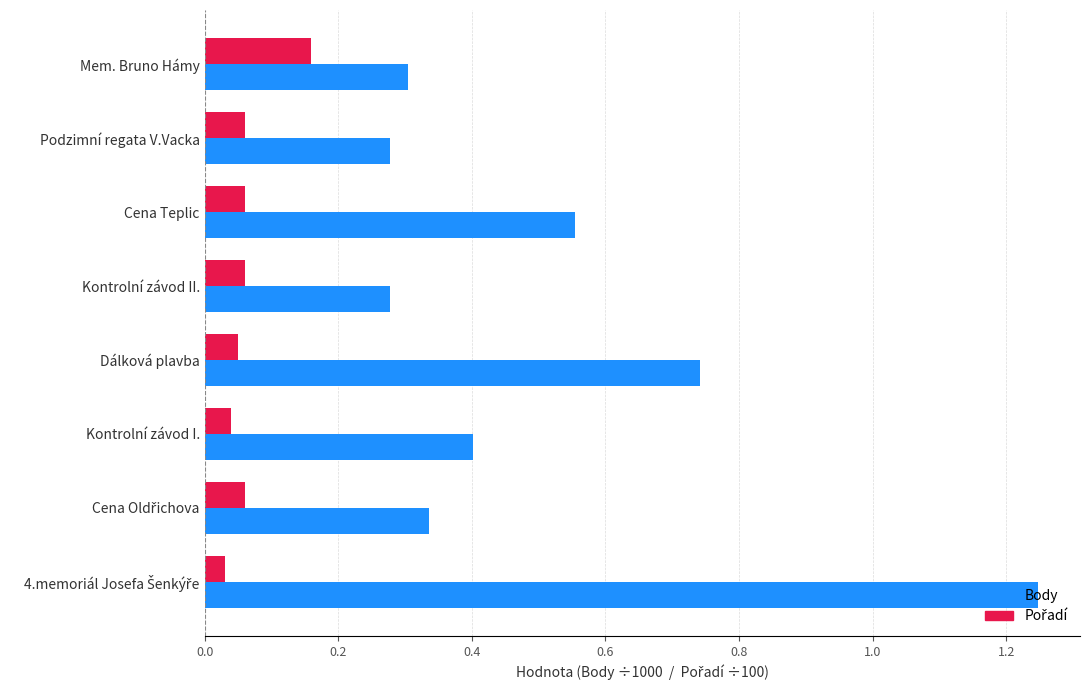

What is the sum of all Body values?

4.1